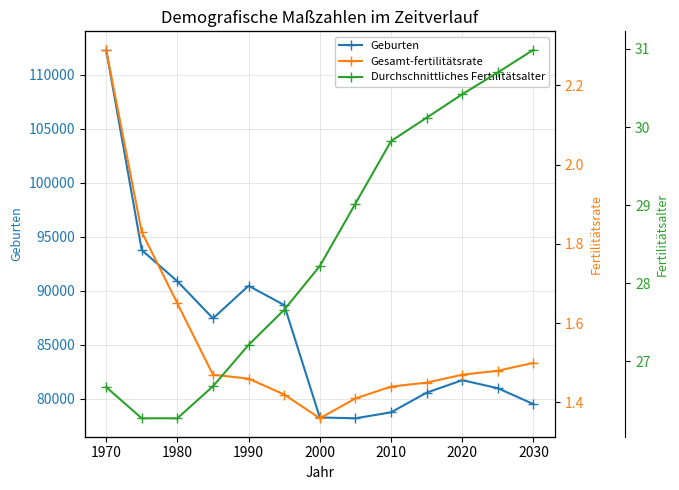

The value of Geburten at 2010 is 78742. True or false?

True